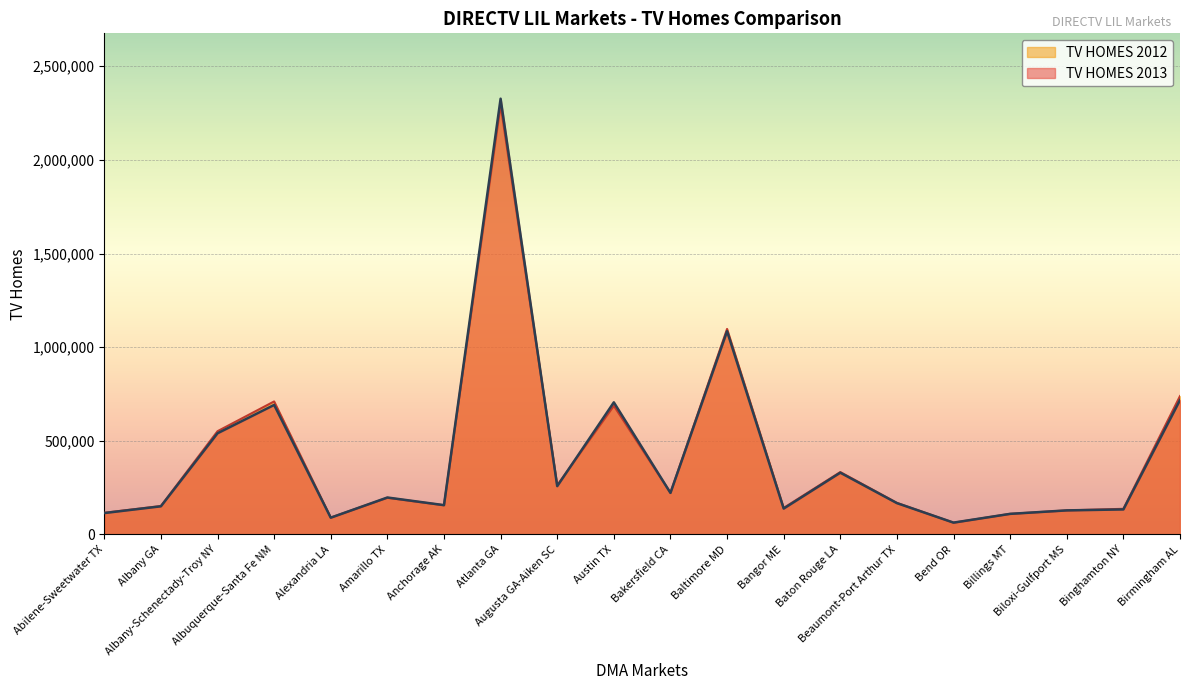

Reading right to left, what are all the values shown in this chart?

TV HOMES 2013: 717530	133420	128300	109730	62950	167110	329620	138040	1085070	221740	705280	257730	2326840	156280	197110	89280	691450	540050	150110	114080
TV HOMES 2012: 738790	136730	128150	109940	62620	168420	333010	141580	1097310	221920	686830	262560	2292640	155600	195650	90160	710050	551120	151620	115630